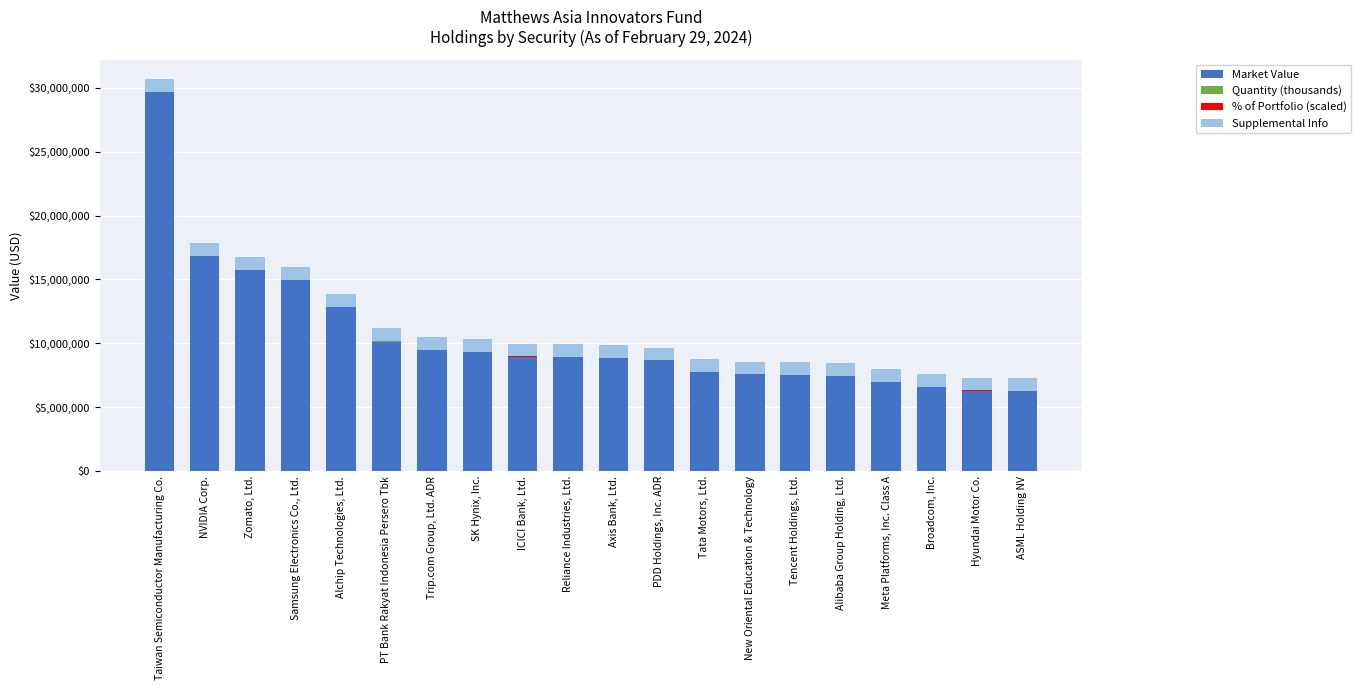

Where is Market Value nearest to the value 17949539?

NVIDIA Corp.